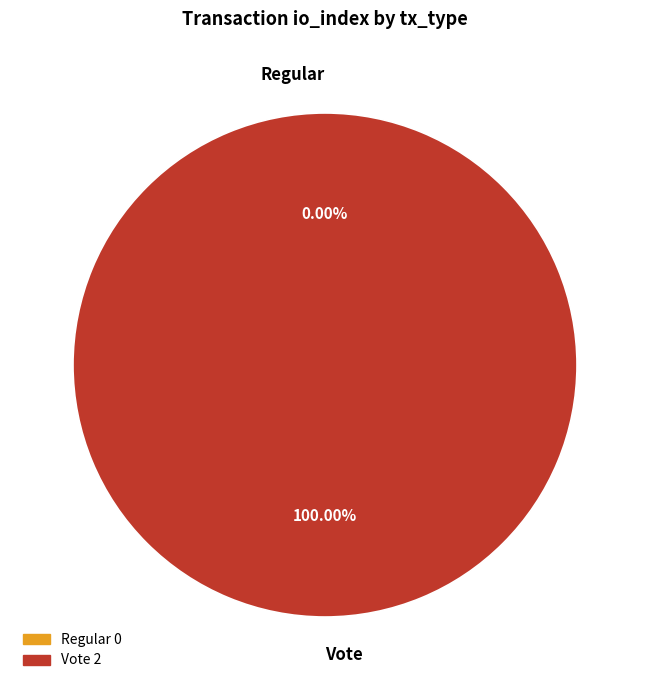

To the nearest percent, what is the difference between the largest and smallest slice percentages?

100%